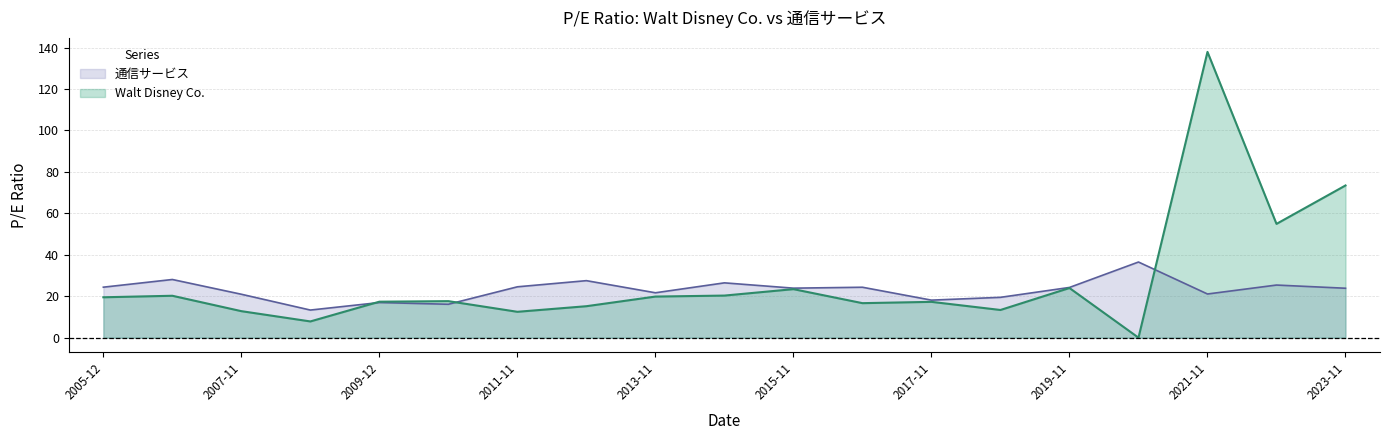

What is the average value of the 通信サービス series?

23.0